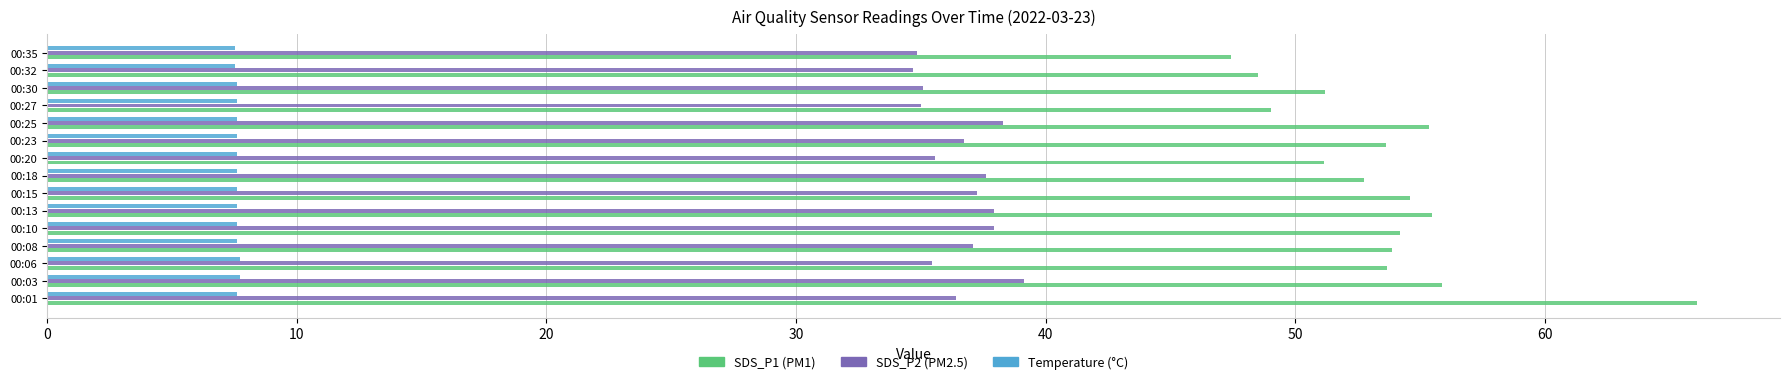

What is the total value across all series at 00:18?

98.0